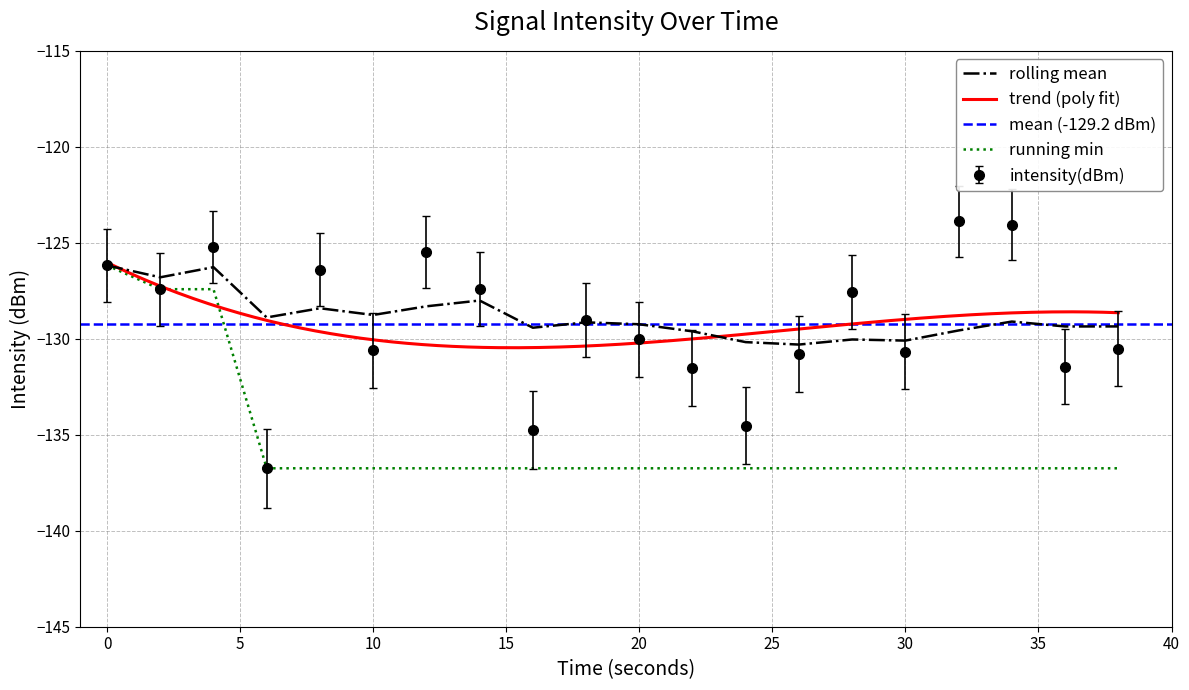

Where do intensity(dBm) and rolling_mean first cross each other?

2 and 4